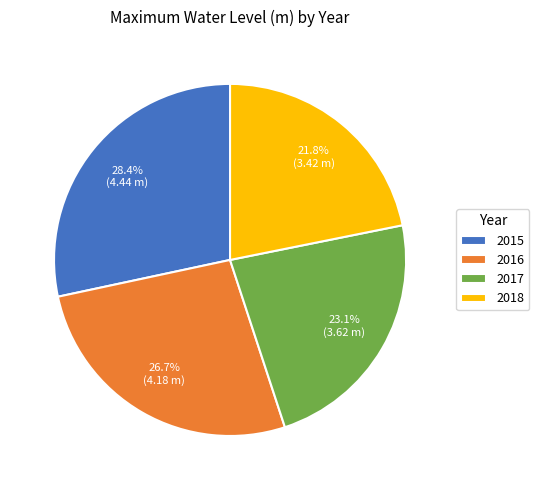

Which has a higher value, 2016 or 2017?

2016